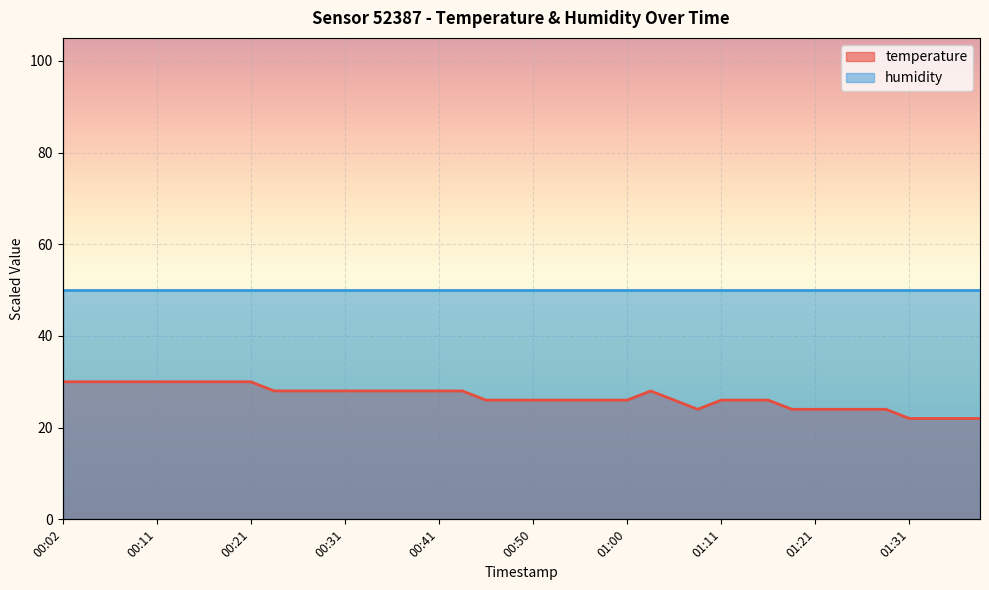

What is the average value?

26.7